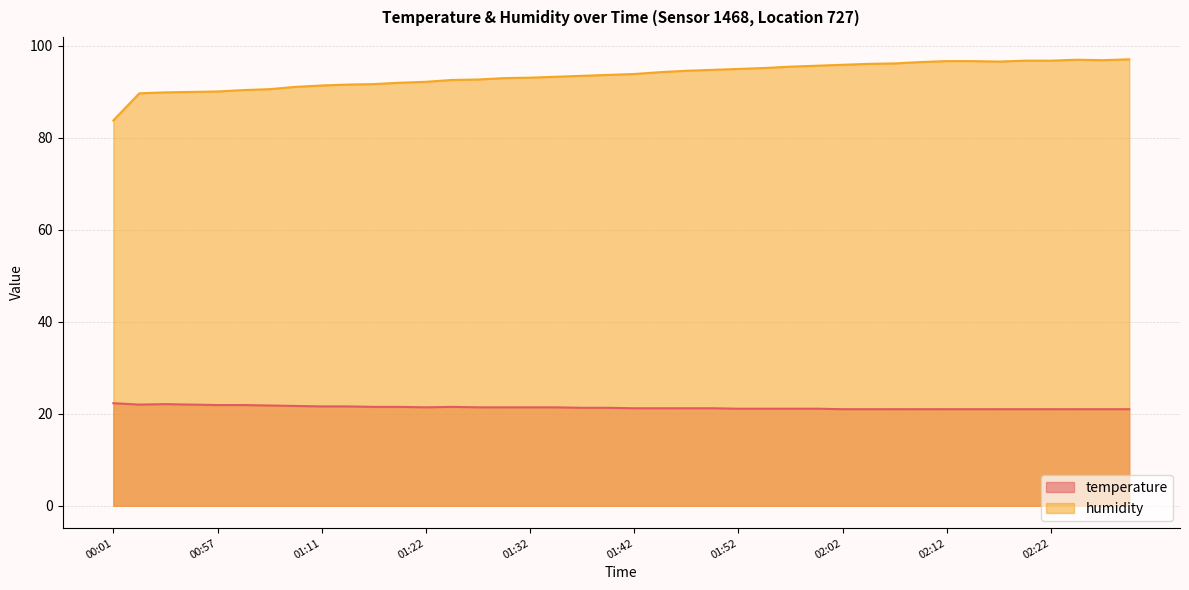

What position from the right is 02:02?

12